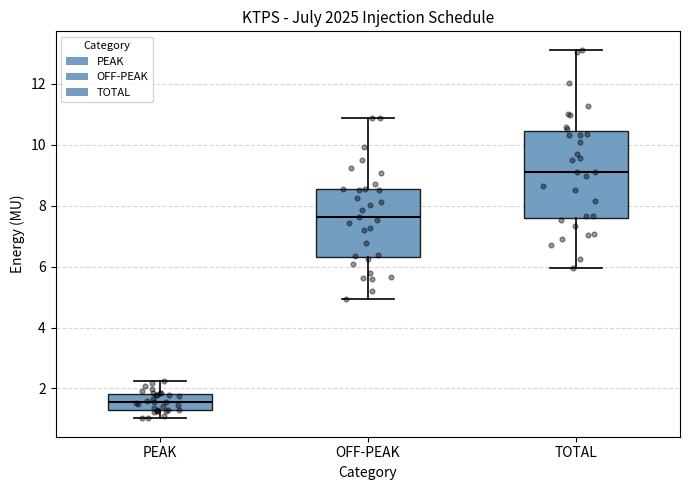

Reading left to right, transcribe this box plot: for each box, give where its median line is, the range the box spans, and where its two whiskers end, as read against the y-axis. The values are not printed on the chart, so give them approximately, as read against the axis.

PEAK: median 1.6, box 1.2 to 1.8, whiskers 1.0 to 2.2
OFF-PEAK: median 7.6, box 6.4 to 8.6, whiskers 5.0 to 10.8
TOTAL: median 9.2, box 7.6 to 10.4, whiskers 6.0 to 13.2